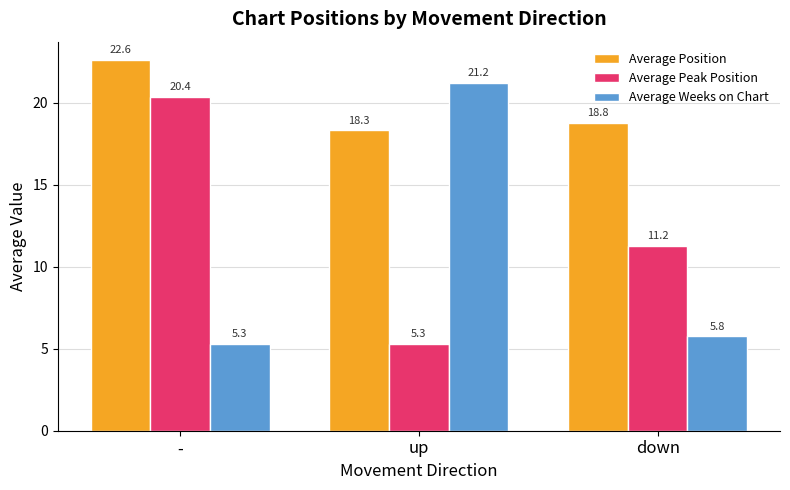

At how many categories does at least one series exceed 17?

3